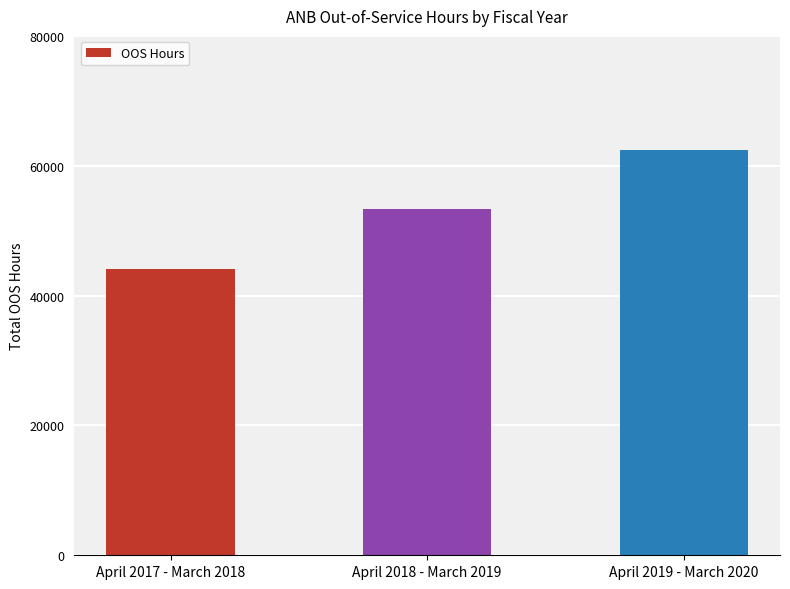

How many bars are there in total?

3